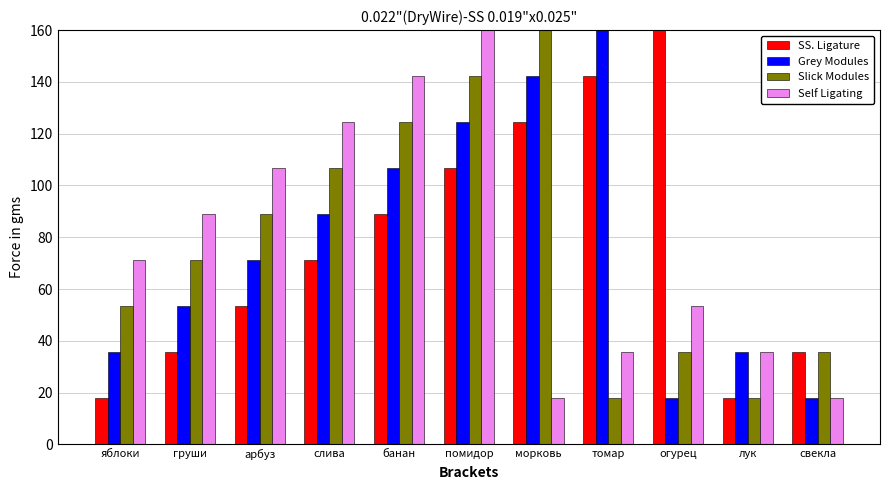

Read the Self Ligating value at помидор.

160.0